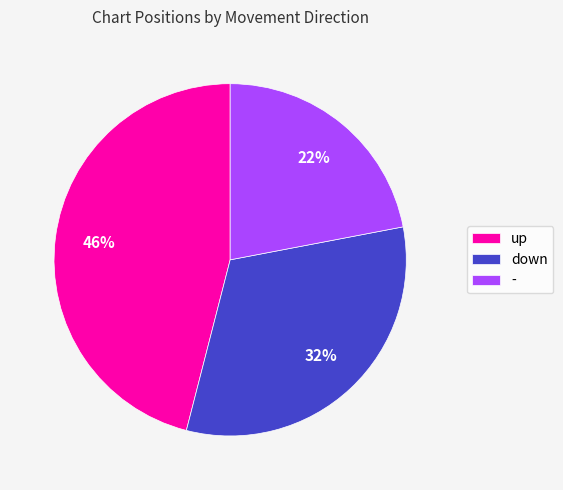

Rank the categories by value from lowest to highest.

-, down, up